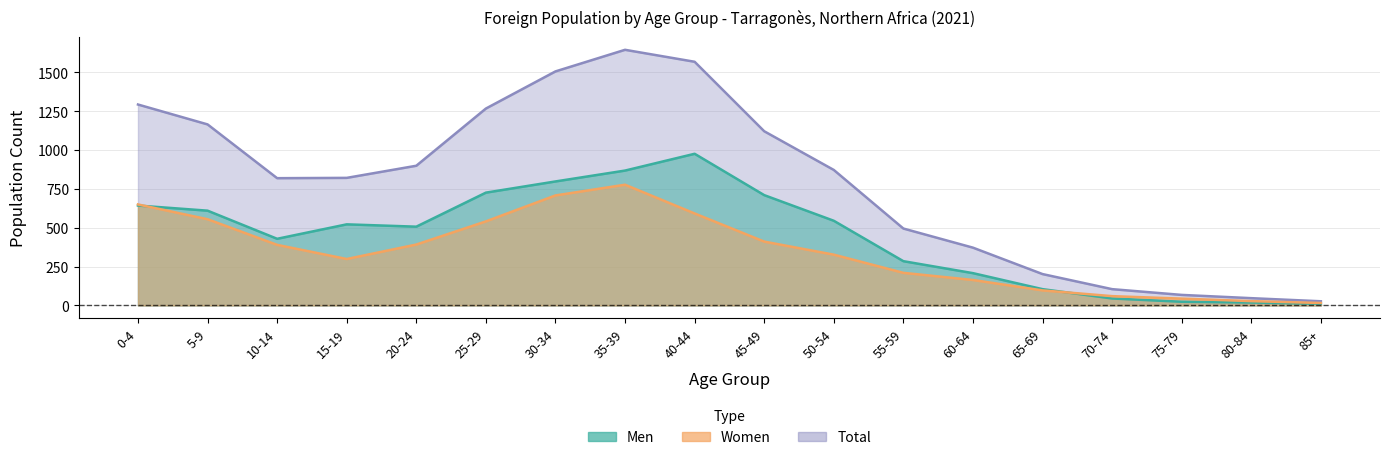

Reading right to left, what are all the values shown in this chart?

Men: 11	19	24	45	105	208	285	545	710	976	868	798	726	507	522	429	610	643
Women: 16	28	44	60	97	164	210	327	411	592	777	708	541	392	299	390	555	650
Total: 27	47	68	105	202	372	495	872	1121	1568	1645	1506	1267	899	821	819	1165	1293